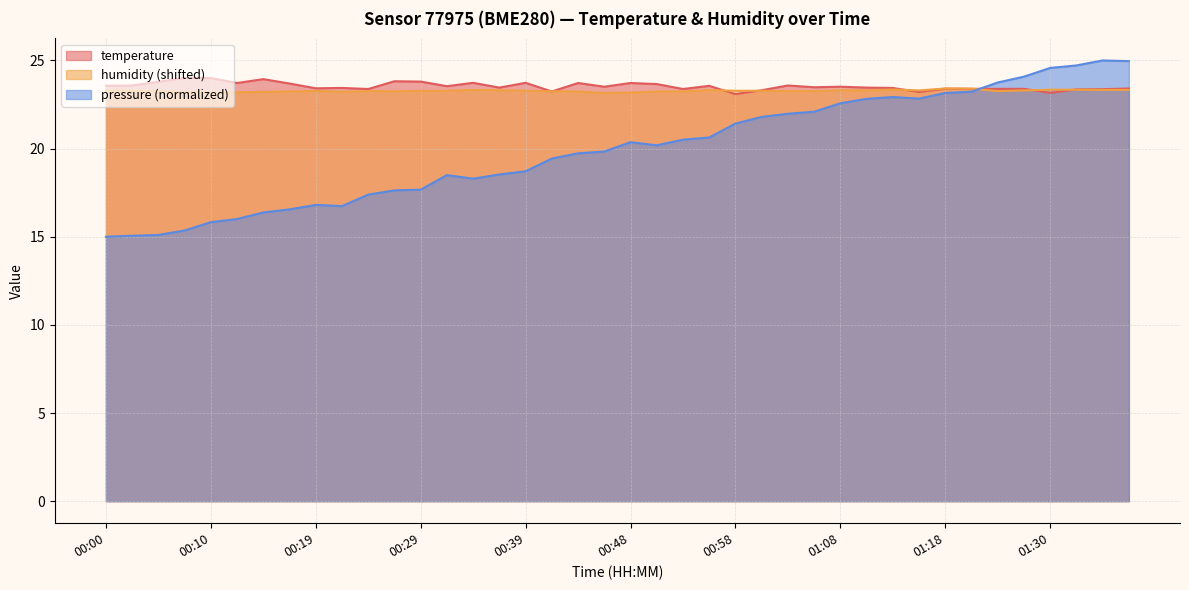

How many lines are shown in the chart?

3